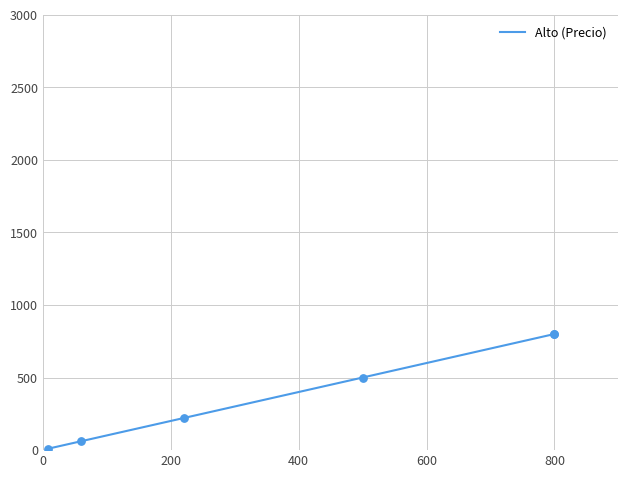

What is the change in value from 350 to 800?

+450